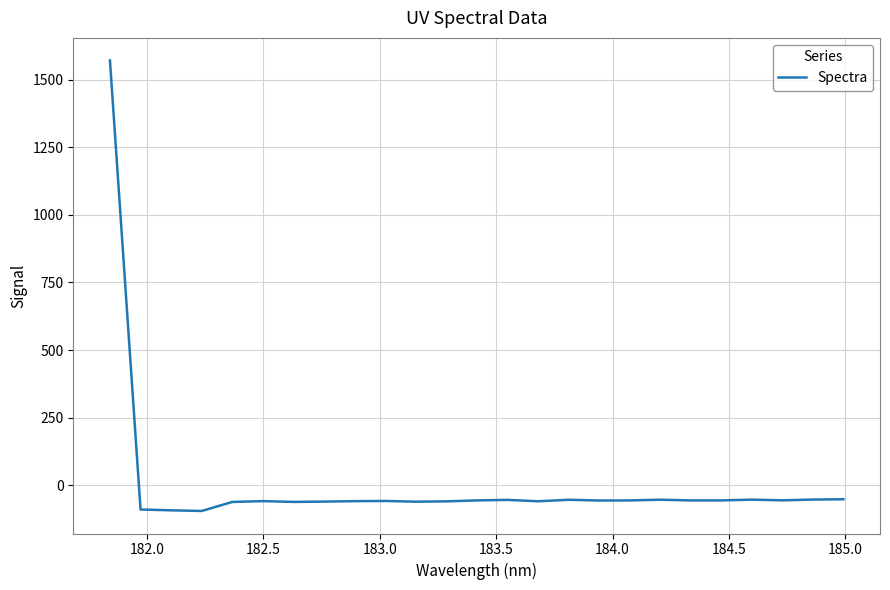

Does the chart display data point markers on the line(s)?

No